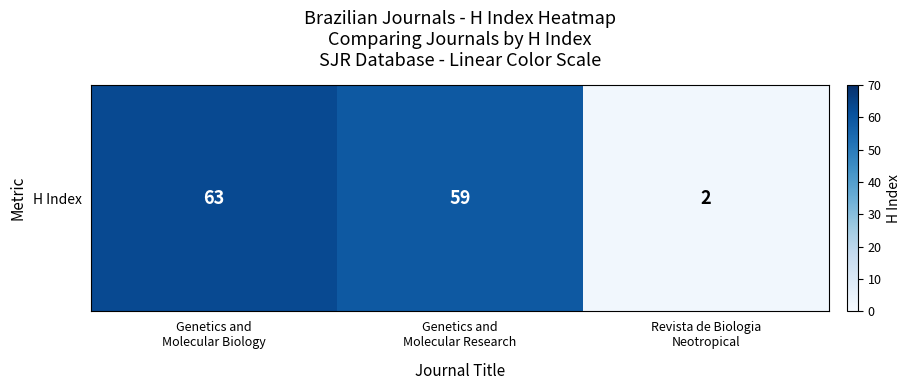

At which category does the chart reach its minimum across all series?

Revista de Biologia
Neotropical